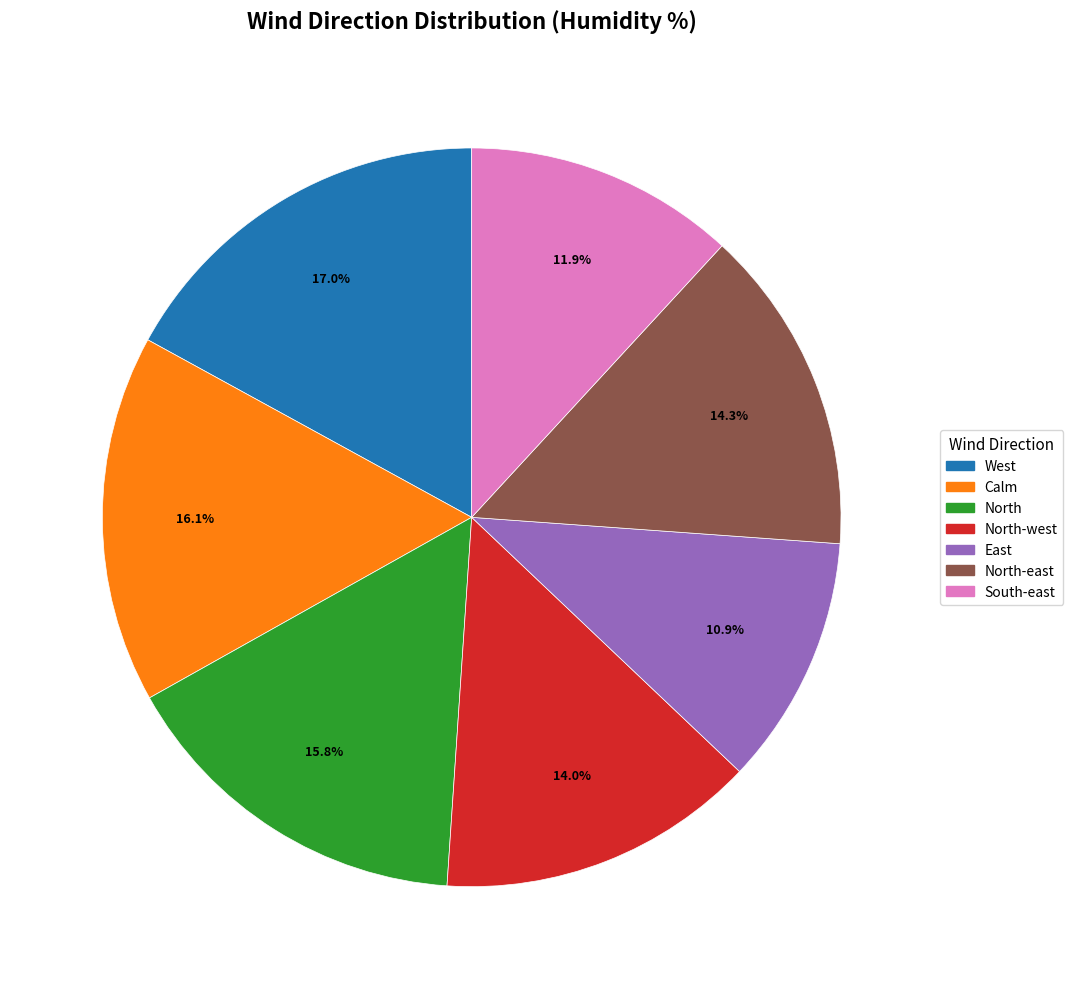

Is there a majority slice in this chart?

No